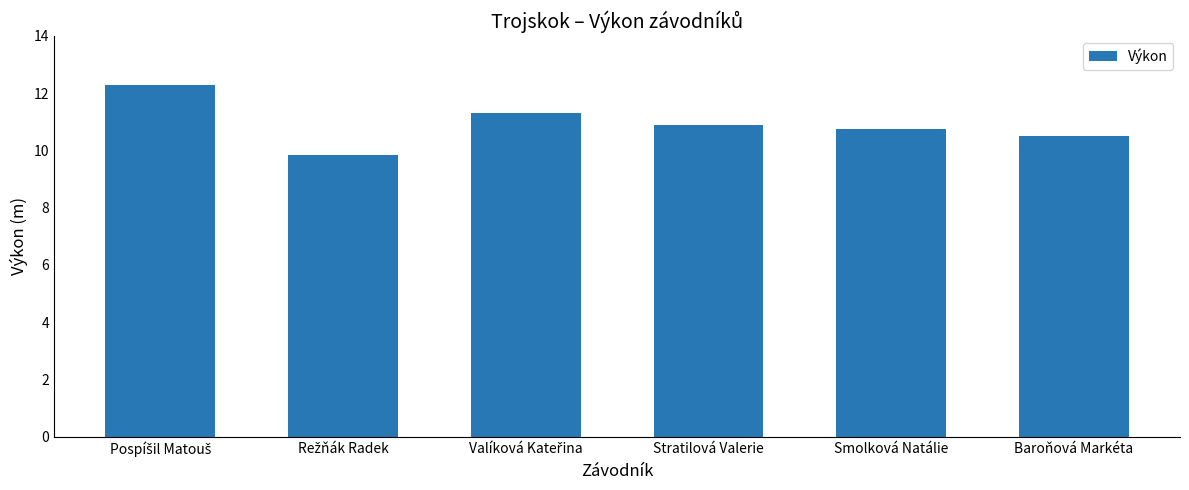

What is the difference between the maximum and second lowest values?

1.8